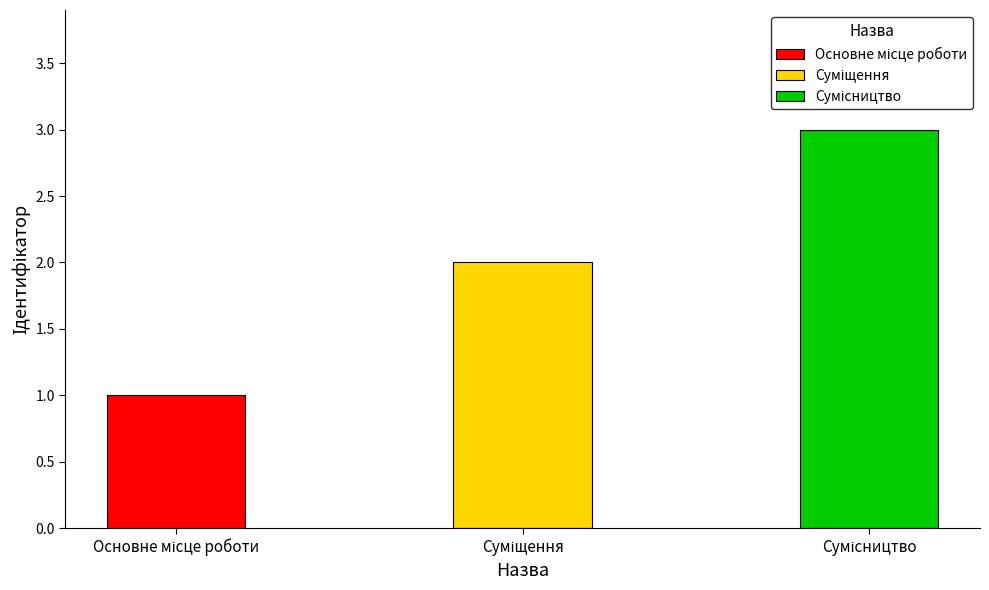

Rank the categories by value from highest to lowest.

Сумісництво, Суміщення, Основне місце роботи